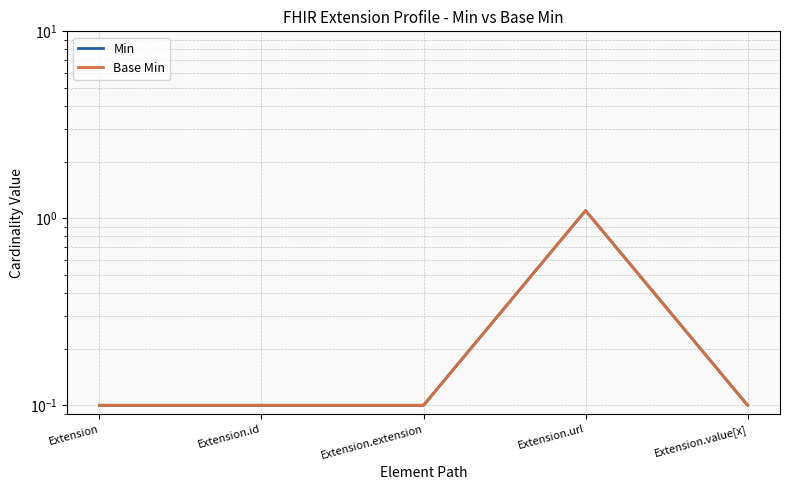

What is the difference between the Min values at Extension.extension and Extension.url?

1.0